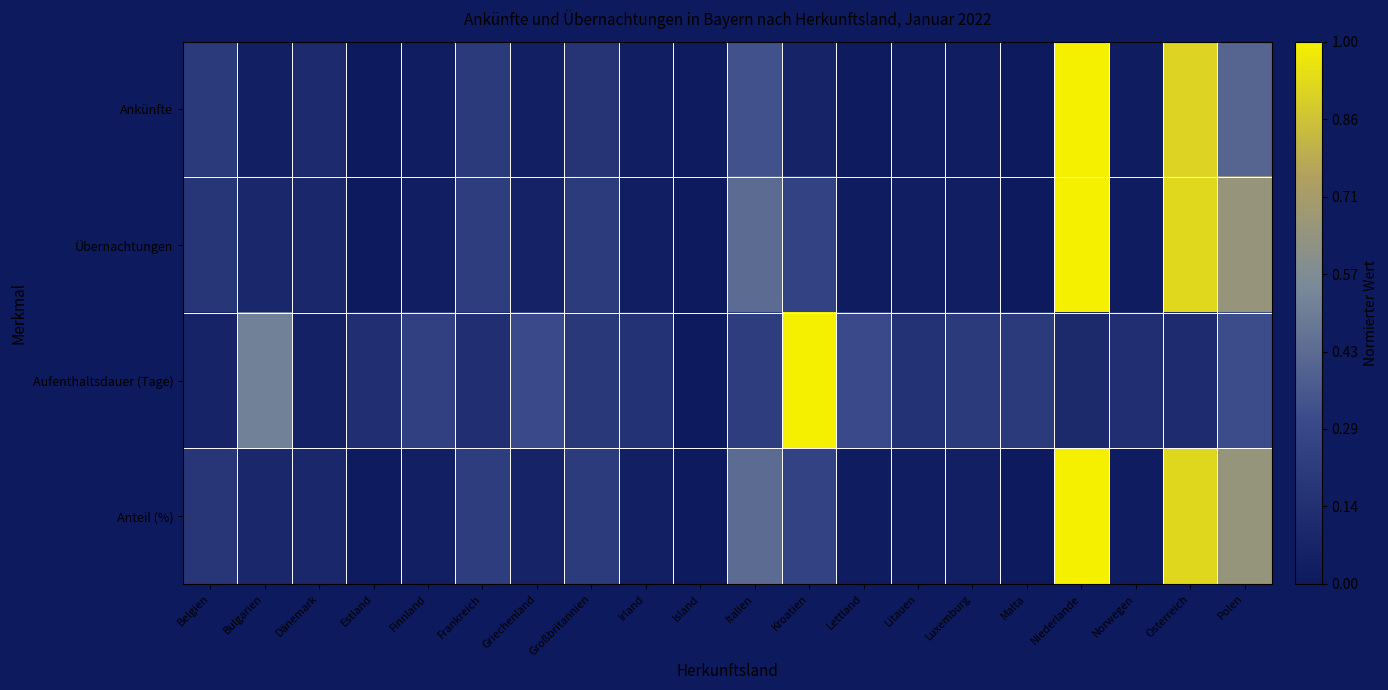

Reading left to right, list all the values displayed in this chart.

Ankünfte: Belgien=0.2	Bulgarien=0.0	Dänemark=0.1	Estland=0.0	Finnland=0.0	Frankreich=0.2	Griechenland=0.0	Großbritannien=0.2	Irland=0.0	Island=0.0	Italien=0.3	Kroatien=0.1	Lettland=0.0	Litauen=0.0	Luxemburg=0.0	Malta=0.0	Niederlande=1.0	Norwegen=0.0	Österreich=0.9	Polen=0.4
Übernachtungen: Belgien=0.2	Bulgarien=0.1	Dänemark=0.1	Estland=0.0	Finnland=0.0	Frankreich=0.2	Griechenland=0.1	Großbritannien=0.2	Irland=0.0	Island=0.0	Italien=0.4	Kroatien=0.3	Lettland=0.0	Litauen=0.0	Luxemburg=0.0	Malta=0.0	Niederlande=1.0	Norwegen=0.0	Österreich=0.9	Polen=0.7
Aufenthaltsdauer (Tage): Belgien=0.1	Bulgarien=0.5	Dänemark=0.1	Estland=0.1	Finnland=0.2	Frankreich=0.1	Griechenland=0.3	Großbritannien=0.2	Irland=0.2	Island=0.0	Italien=0.2	Kroatien=1.0	Lettland=0.3	Litauen=0.2	Luxemburg=0.2	Malta=0.2	Niederlande=0.1	Norwegen=0.1	Österreich=0.1	Polen=0.3
Anteil (%): Belgien=0.2	Bulgarien=0.1	Dänemark=0.1	Estland=0.0	Finnland=0.0	Frankreich=0.2	Griechenland=0.1	Großbritannien=0.2	Irland=0.0	Island=0.0	Italien=0.4	Kroatien=0.3	Lettland=0.0	Litauen=0.0	Luxemburg=0.0	Malta=0.0	Niederlande=1.0	Norwegen=0.0	Österreich=0.9	Polen=0.6